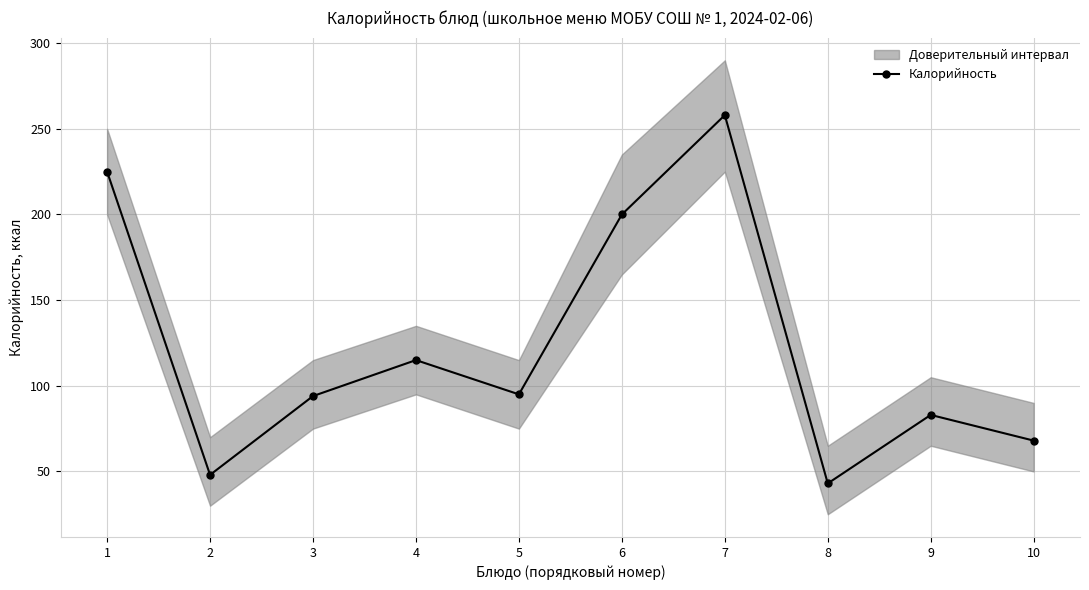

How many values exceed 95?

4